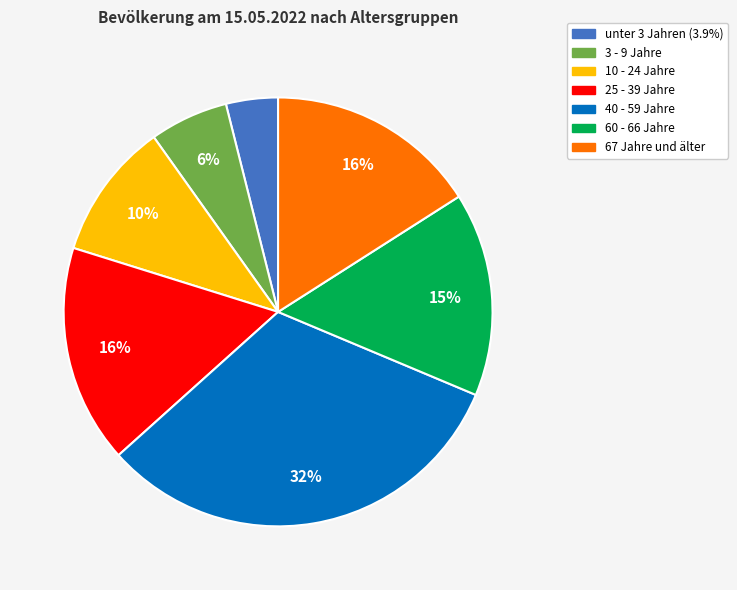

Which category has the biggest portion of the pie?

40 - 59 Jahre